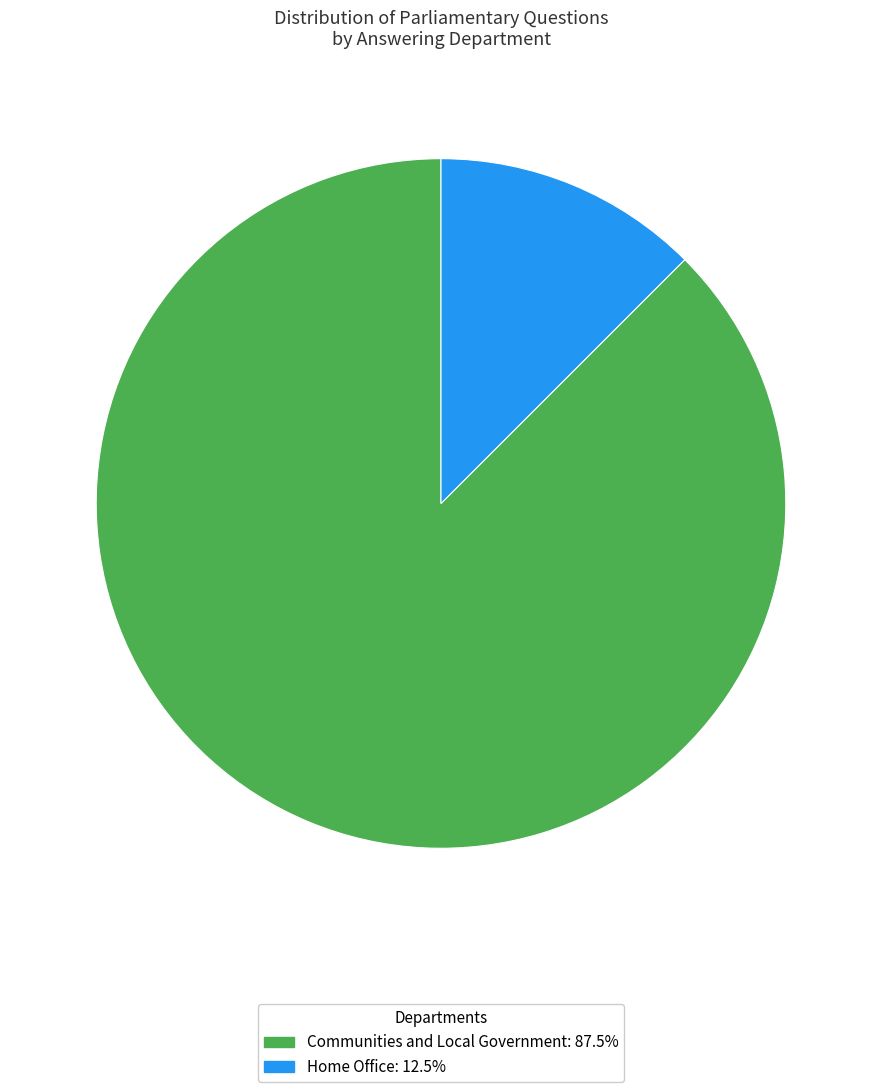

What is the smallest slice in the pie chart?

Home Office